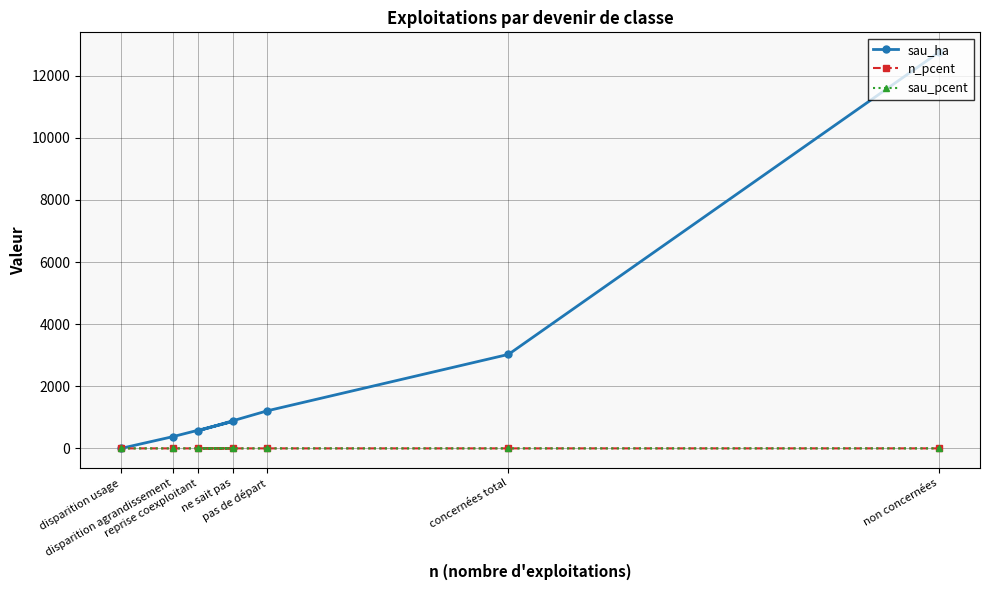

How many data points does each series have?

7